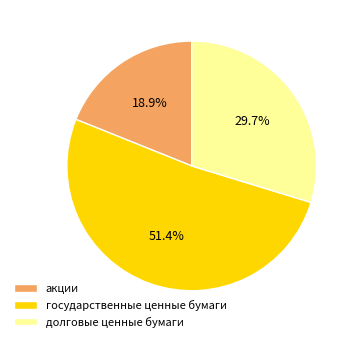

To the nearest percent, what percentage of the pie is акции?

19%